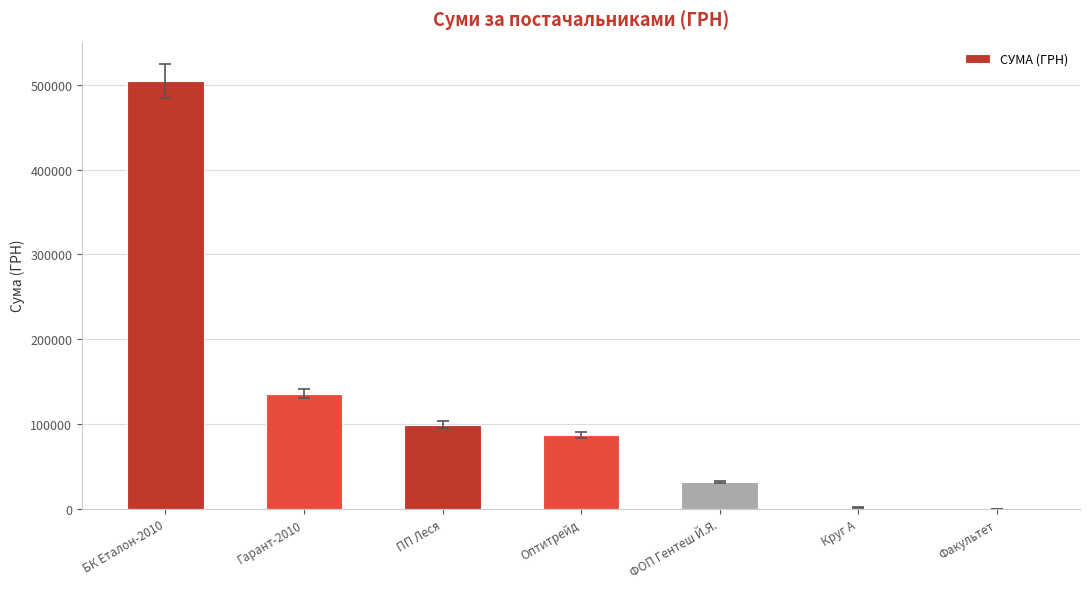

Are the bars horizontal?

No